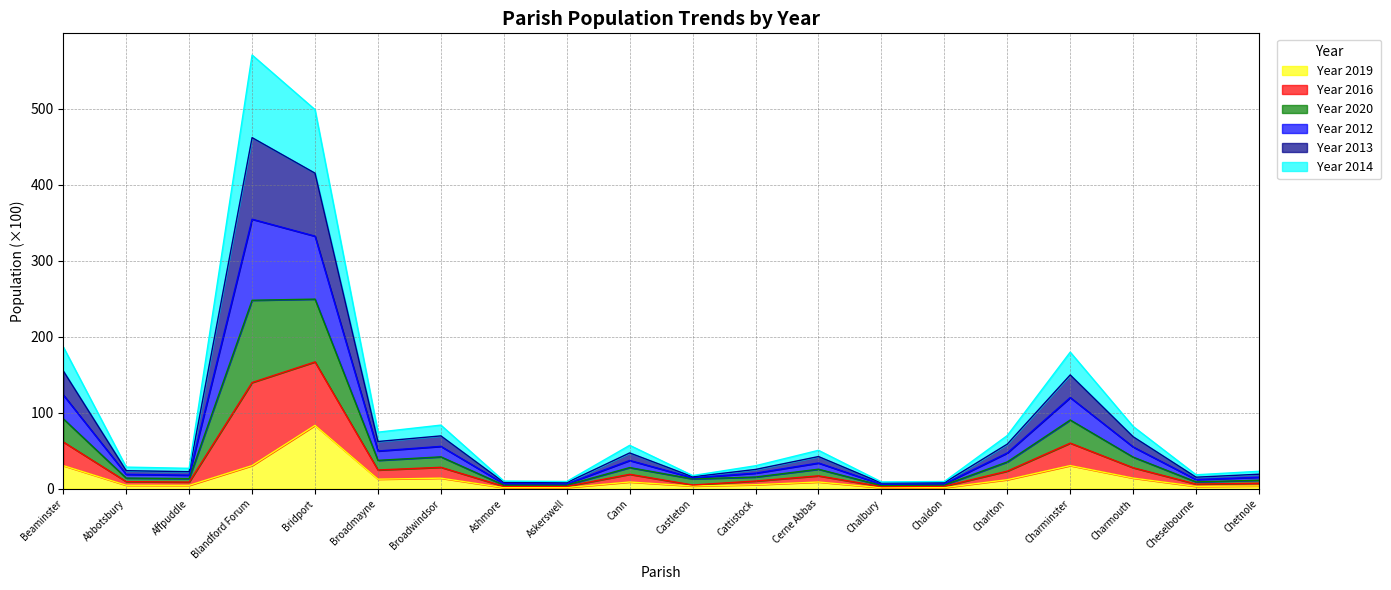

What is the total value across all series at Blandford Forum?

570.5